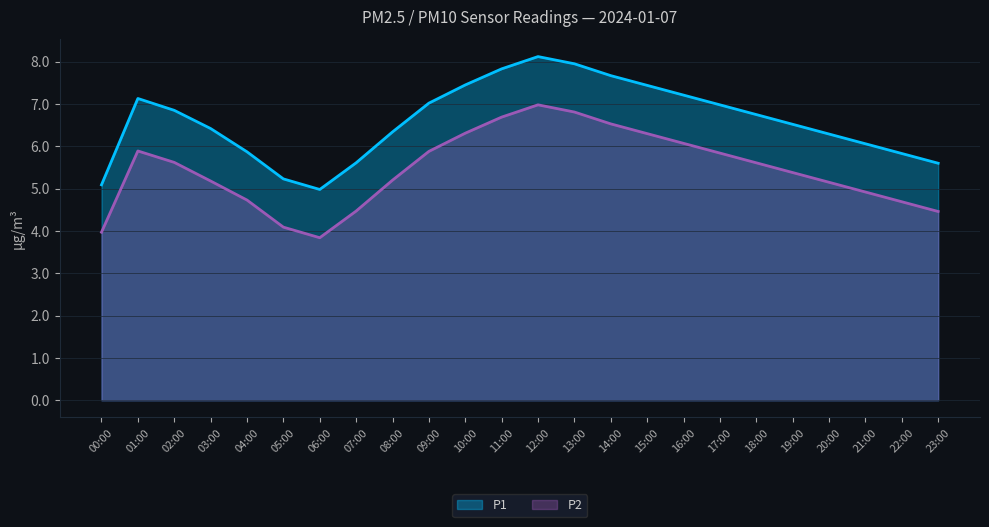

True or false: P1 has a value of 8.0 at 23:00.

False